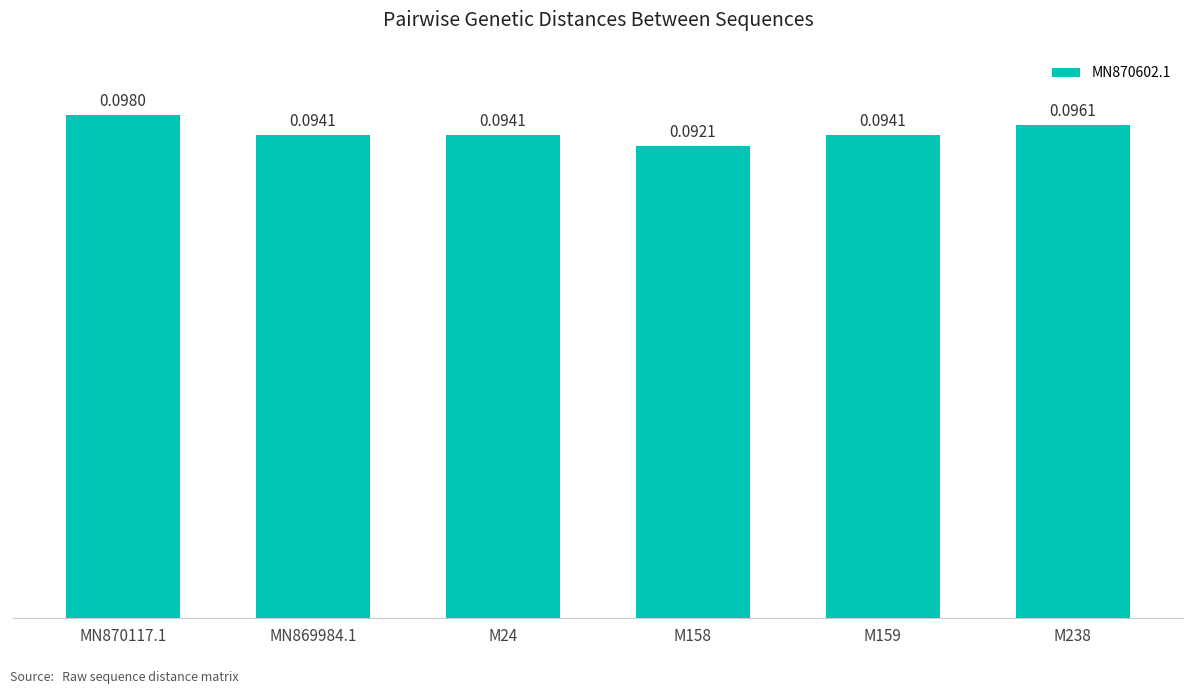

What is the sum of all values?

0.6